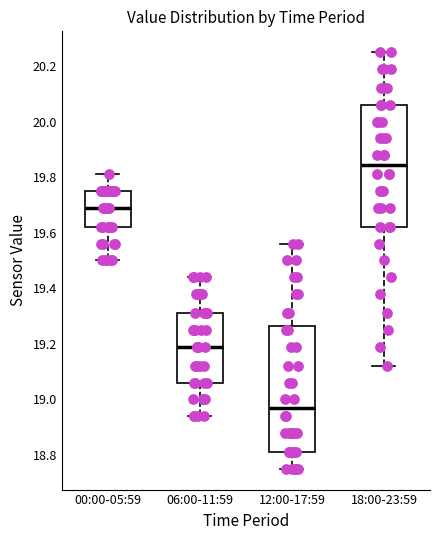

Where does the lower whisker of the box for 00:00-05:59 end on the y-axis? The values are not printed on the chart, so give them approximately, as read against the axis.

19.50